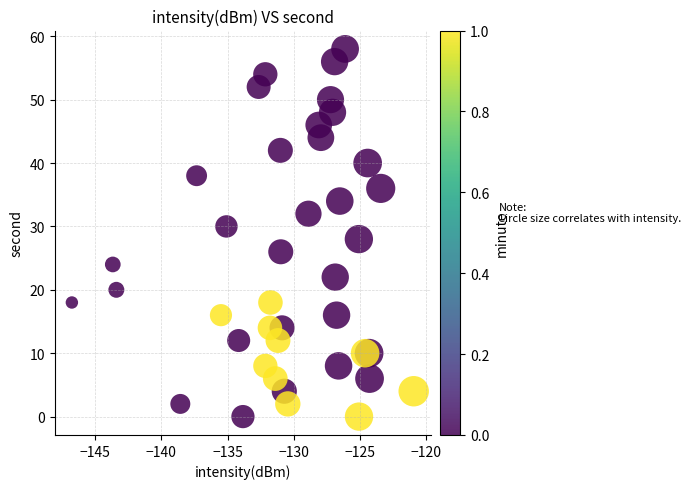

What is the range of Y values (max minus min)?

58